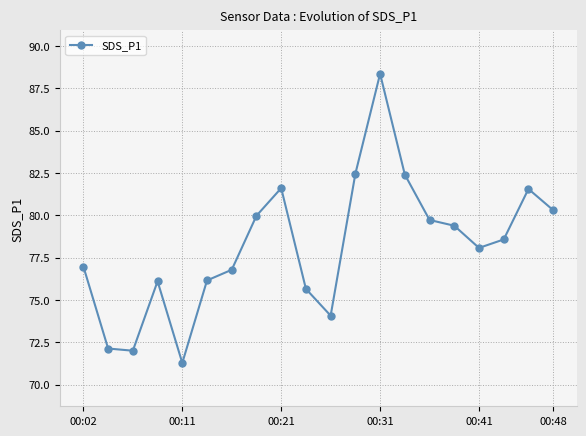

How many interior local valleys (lower than both neighbors) does the data have?

4